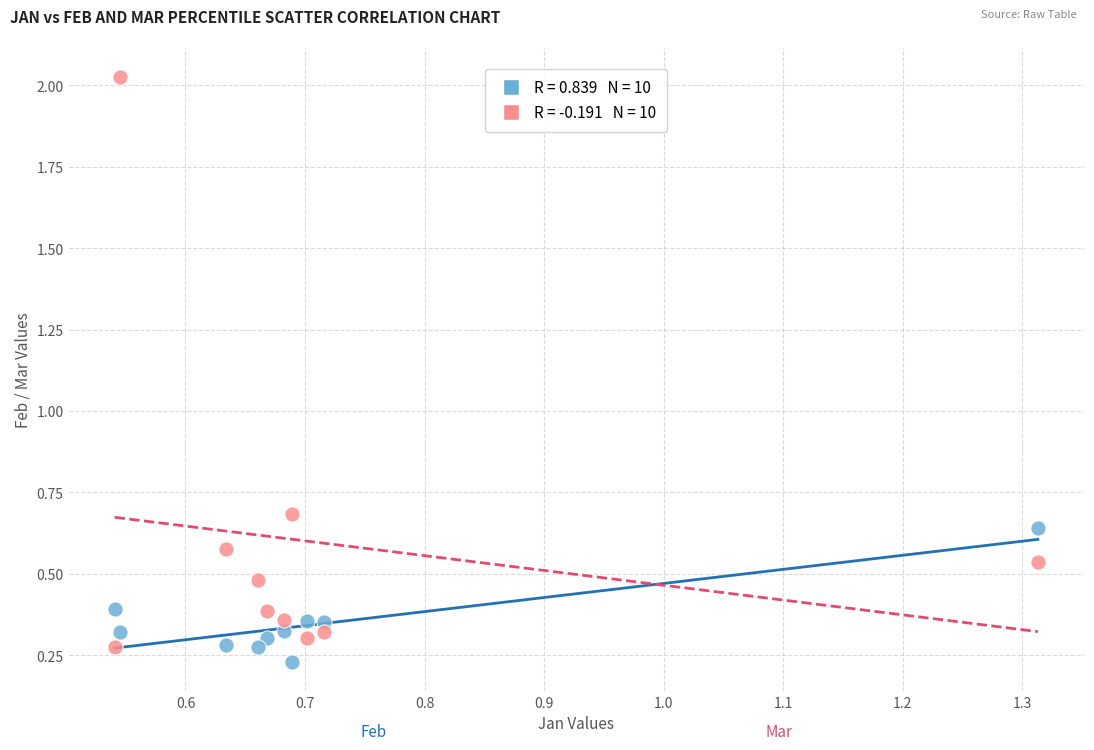

Across all series, what Y value is closest to 1?

0.7